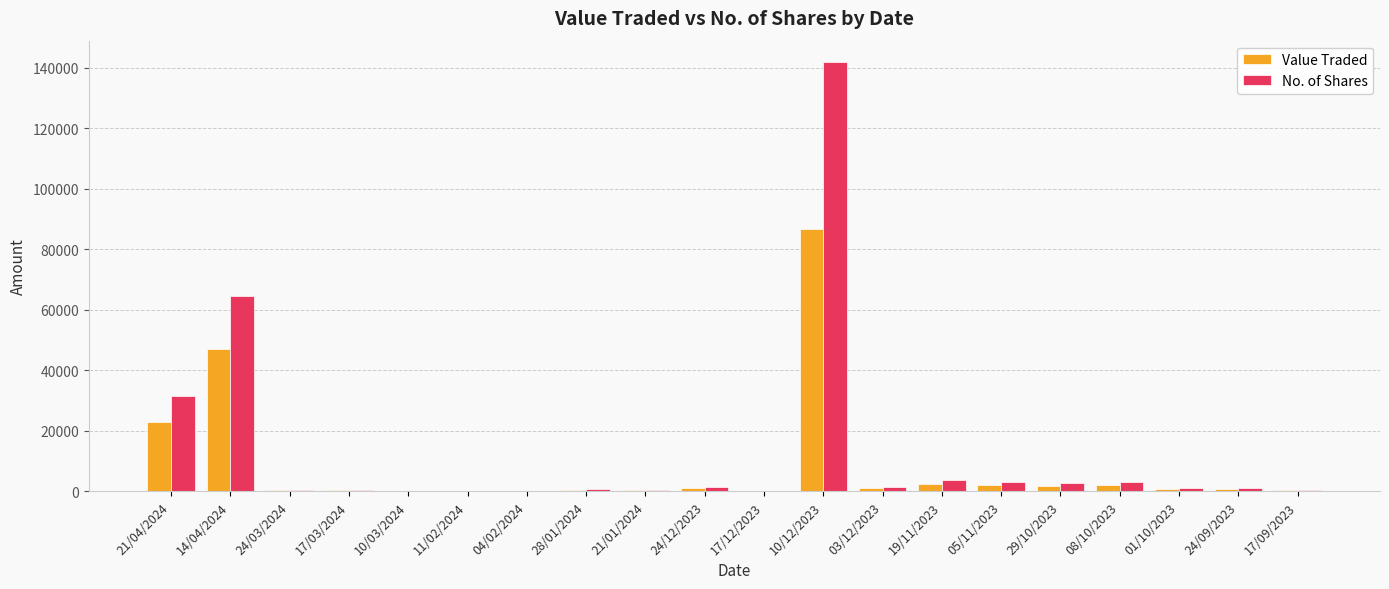

At which label does No. of Shares first exceed 1130?

21/04/2024